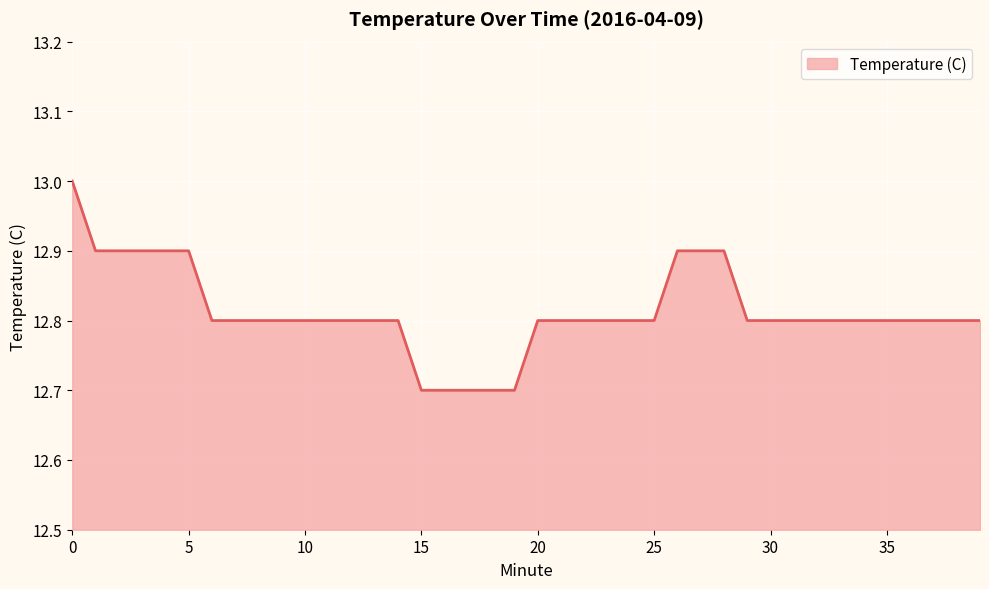

What is the minimum value shown in the chart?

12.7